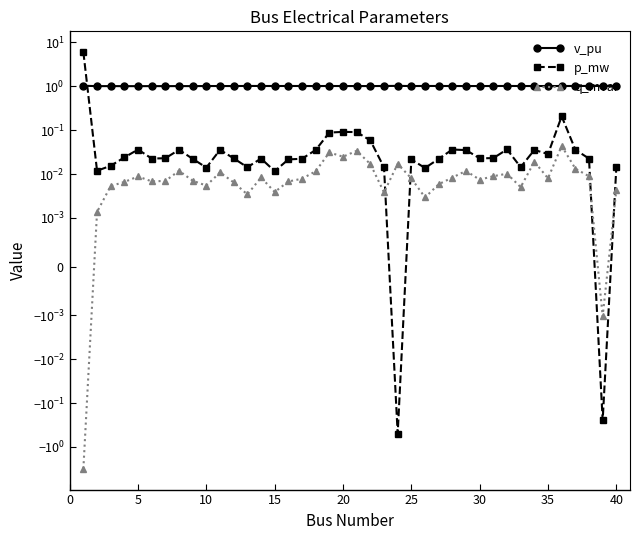

Reading left to right, extract all data points from this chart.

v_pu: 1.0	1.0	1.0	1.0	1.0	1.0	1.0	1.0	1.0	1.0	1.0	1.0	1.0	1.0	1.0	1.0	1.0	1.0	1.0	1.0	1.0	1.0	1.0	1.0	1.0	1.0	1.0	1.0	1.0	1.0	1.0	1.0	1.0	1.0	1.0	1.0	1.0	1.0	1.0	1.0
p_mw: 6.0	0.0	0.0	0.0	0.0	0.0	0.0	0.0	0.0	0.0	0.0	0.0	0.0	0.0	0.0	0.0	0.0	0.0	0.1	0.1	0.1	0.1	0.0	-0.5	0.0	0.0	0.0	0.0	0.0	0.0	0.0	0.0	0.0	0.0	0.0	0.2	0.0	0.0	-0.2	0.0
q_mvar: -3.2	0.0	0.0	0.0	0.0	0.0	0.0	0.0	0.0	0.0	0.0	0.0	0.0	0.0	0.0	0.0	0.0	0.0	0.0	0.0	0.0	0.0	0.0	0.0	0.0	0.0	0.0	0.0	0.0	0.0	0.0	0.0	0.0	0.0	0.0	0.0	0.0	0.0	-0.0	0.0